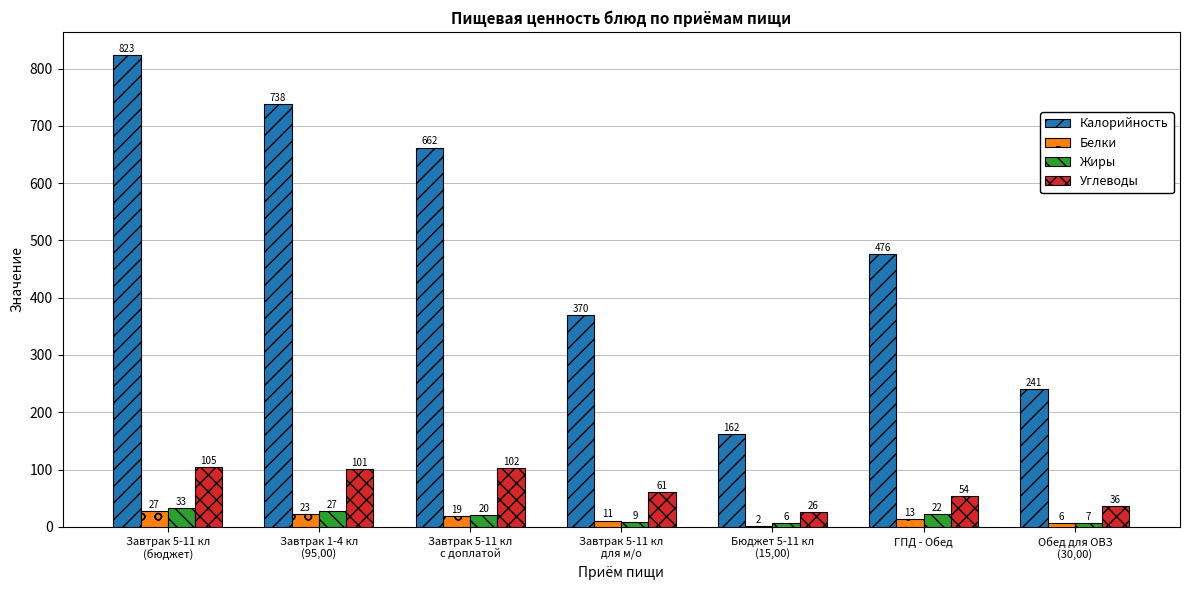

Reading right to left, extract all data points from this chart.

Калорийность: Обед для ОВЗ
(30,00)=241	ГПД - Обед=476	Бюджет 5-11 кл
(15,00)=162	Завтрак 5-11 кл
для м/о=370	Завтрак 5-11 кл
с доплатой=662	Завтрак 1-4 кл
(95,00)=738	Завтрак 5-11 кл
(бюджет)=823
Белки: Обед для ОВЗ
(30,00)=6	ГПД - Обед=13	Бюджет 5-11 кл
(15,00)=2	Завтрак 5-11 кл
для м/о=11	Завтрак 5-11 кл
с доплатой=19	Завтрак 1-4 кл
(95,00)=23	Завтрак 5-11 кл
(бюджет)=27
Жиры: Обед для ОВЗ
(30,00)=7	ГПД - Обед=22	Бюджет 5-11 кл
(15,00)=6	Завтрак 5-11 кл
для м/о=9	Завтрак 5-11 кл
с доплатой=20	Завтрак 1-4 кл
(95,00)=27	Завтрак 5-11 кл
(бюджет)=33
Углеводы: Обед для ОВЗ
(30,00)=36	ГПД - Обед=54	Бюджет 5-11 кл
(15,00)=26	Завтрак 5-11 кл
для м/о=61	Завтрак 5-11 кл
с доплатой=102	Завтрак 1-4 кл
(95,00)=101	Завтрак 5-11 кл
(бюджет)=105